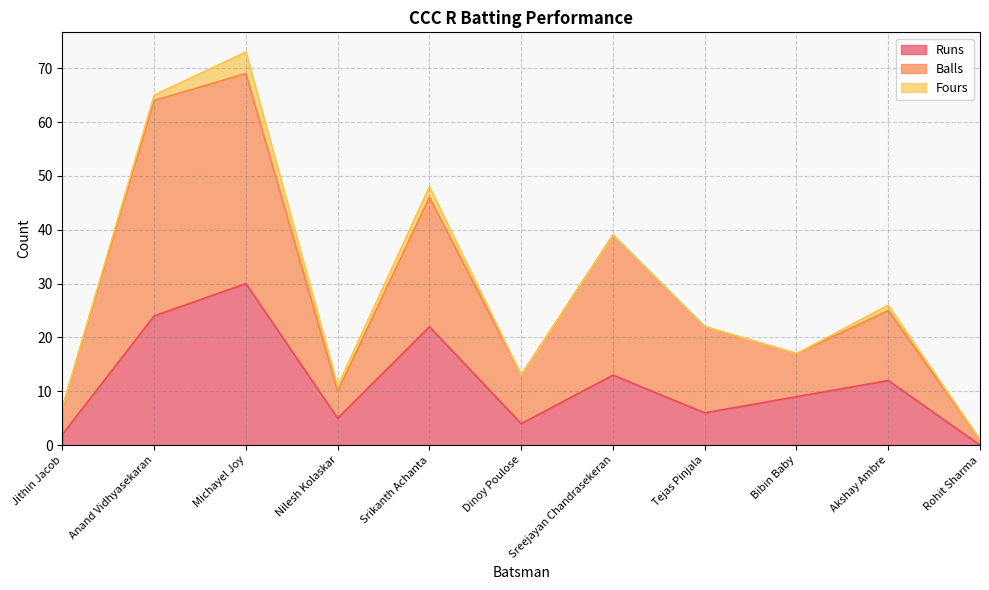

At which label does Runs reach its minimum?

Rohit Sharma